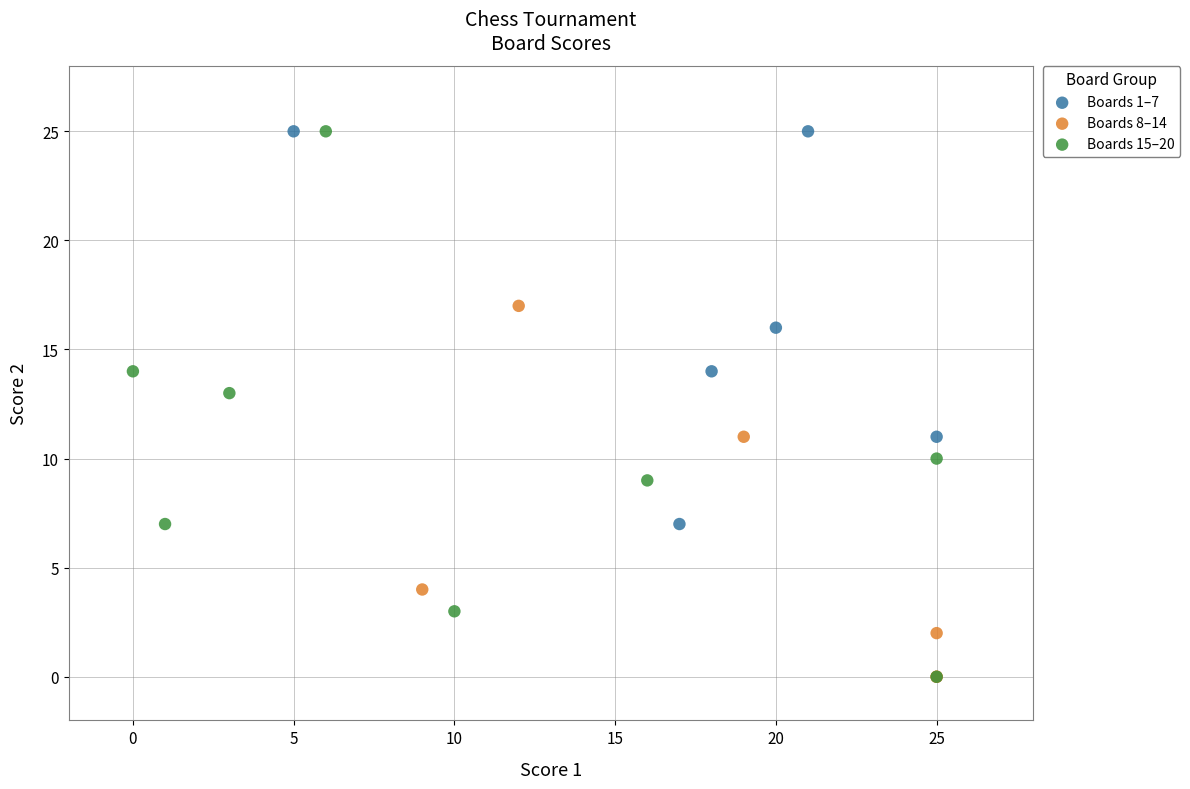

Which series has the widest spread of Y values?

Boards 15–20